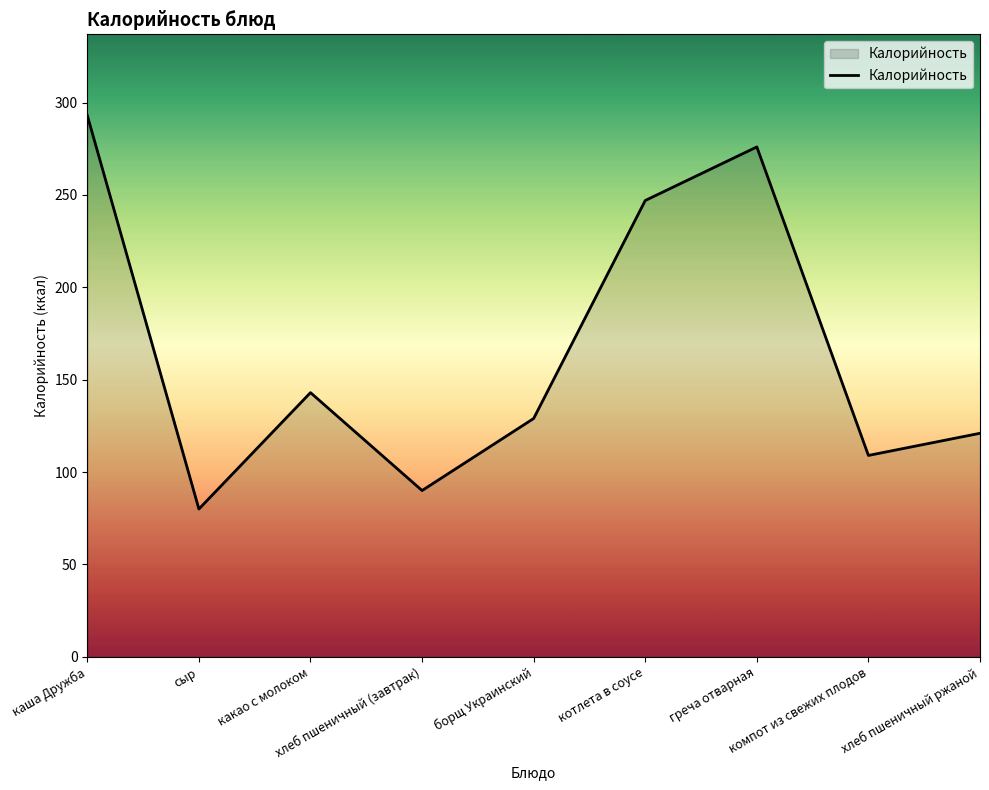

The chart shows a value of 90 at хлеб пшеничный (завтрак). True or false?

True